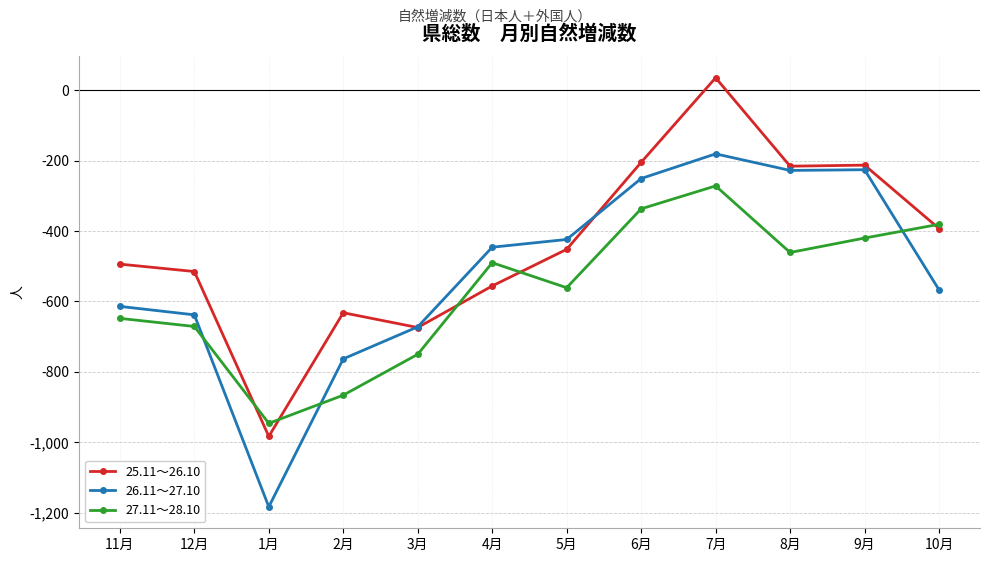

What is the label of the 3rd point from the right?

8月